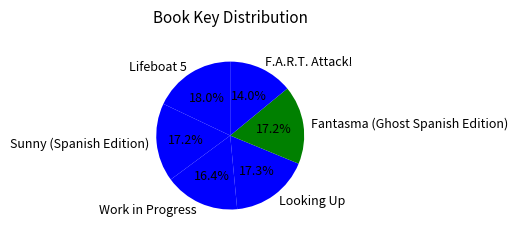

Which slice is the largest?

Lifeboat 5